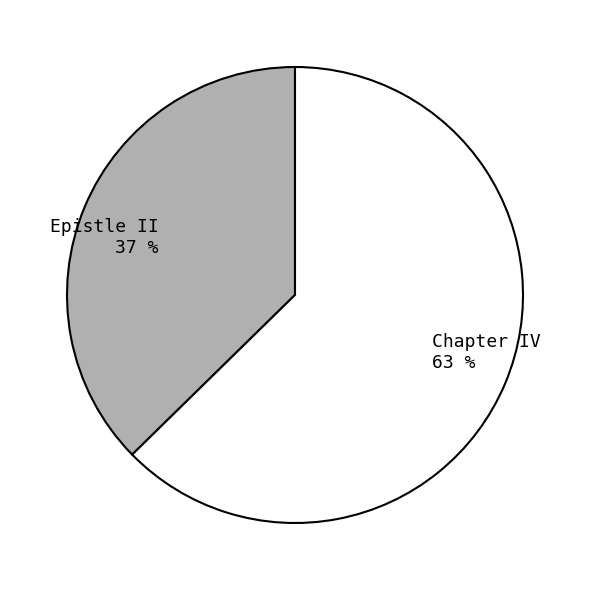

True or false: Epistle II accounts for 47% of the total.

False